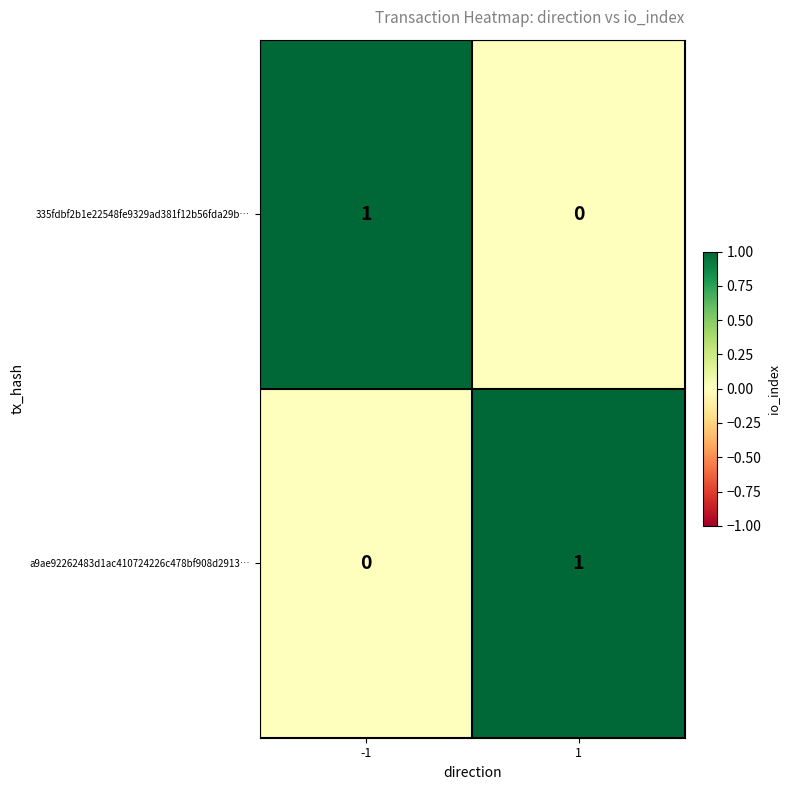

Is it true that 335fdbf2b1e22548fe9329ad381f12b56fda29b… equals 1 at 1?

False